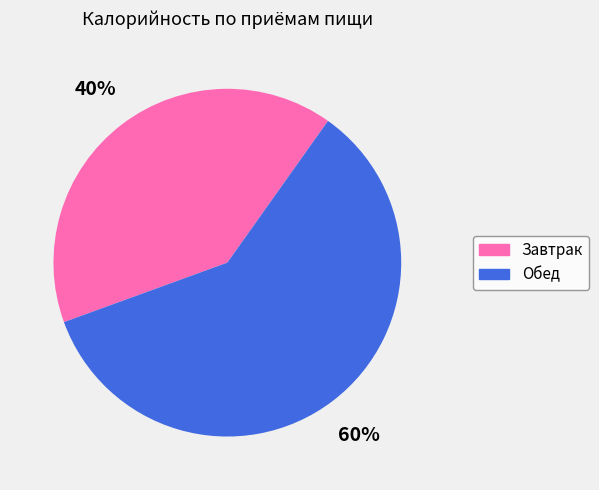

To the nearest percent, what percentage of the pie is Завтрак?

40%